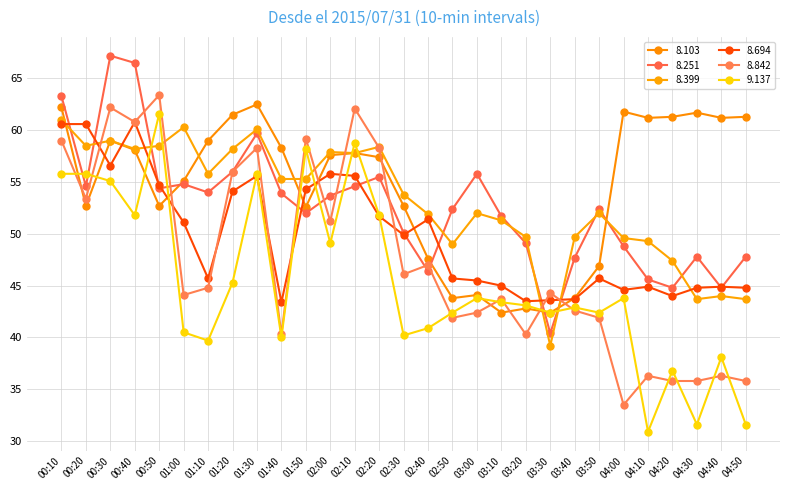

What is the difference between the maximum and minimum values in the 8.694 series?

17.4